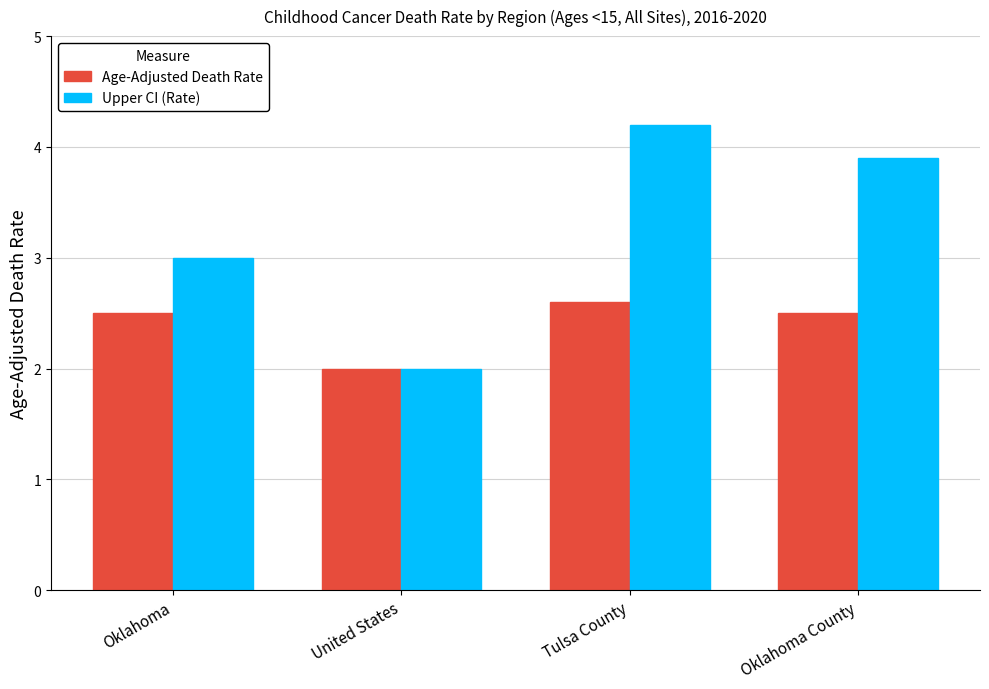

Reading left to right, list all the values displayed in this chart.

Age-Adjusted Death Rate: Oklahoma=2.5	United States=2.0	Tulsa County=2.6	Oklahoma County=2.5
Upper CI (Rate): Oklahoma=3.0	United States=2.0	Tulsa County=4.2	Oklahoma County=3.9